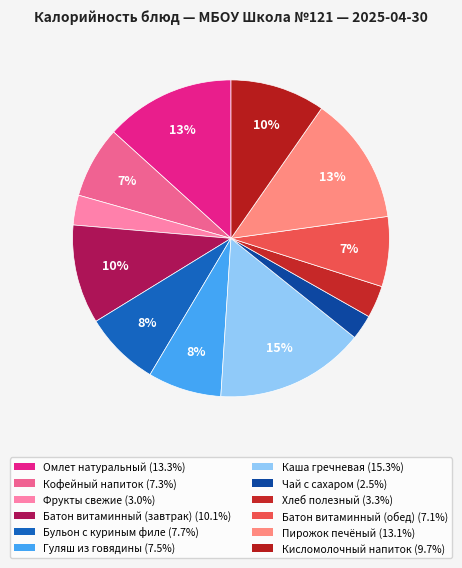

Count the number of slices in the pie.

12